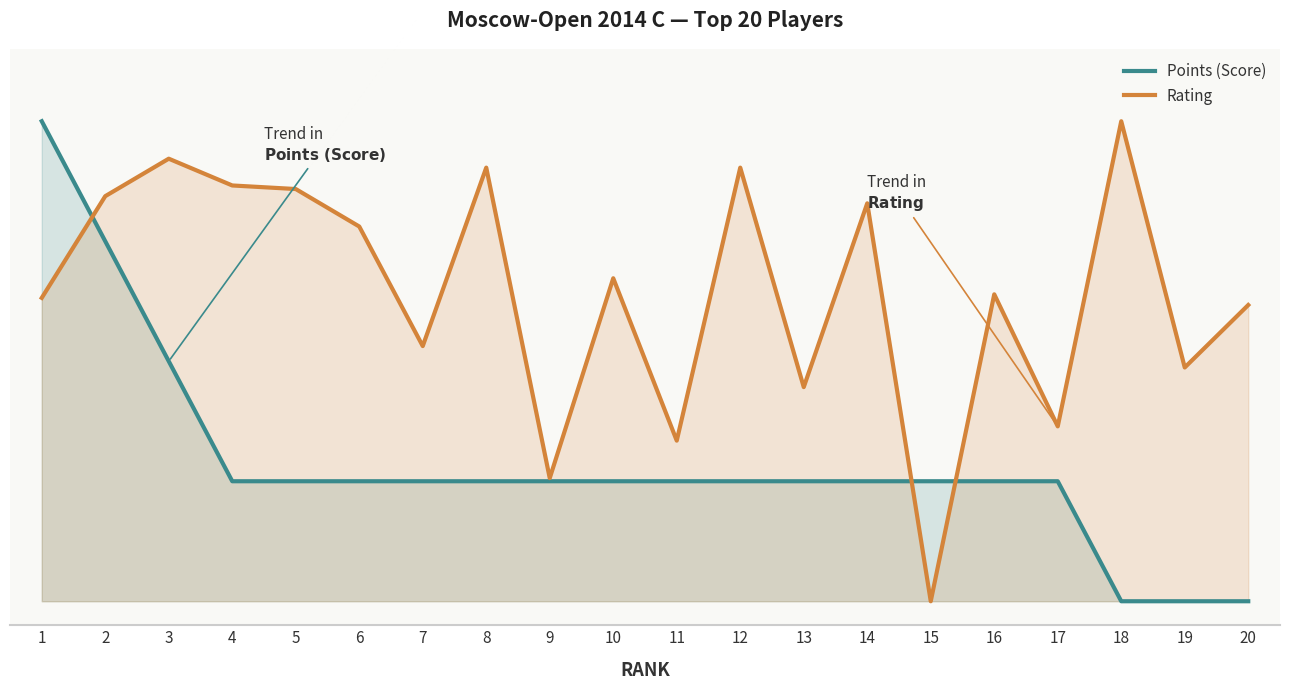

What is the sum of all Points (Score) values?

5.8